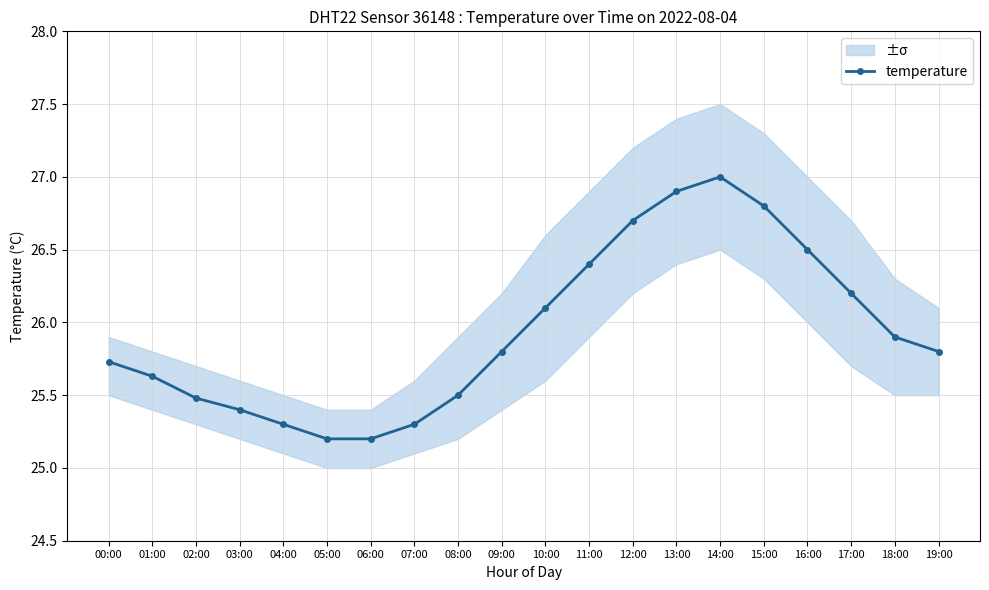

What is the ratio of the value at 06:00 to the value at 15:00?

0.9